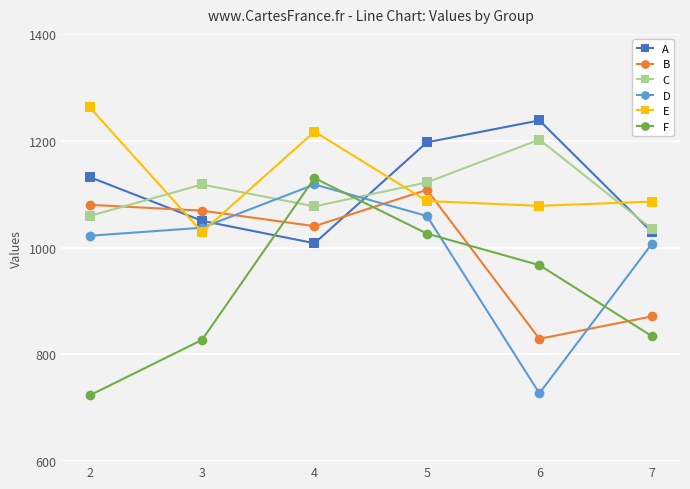

List the series in order of their peak value, highest first.

E, A, C, F, D, B